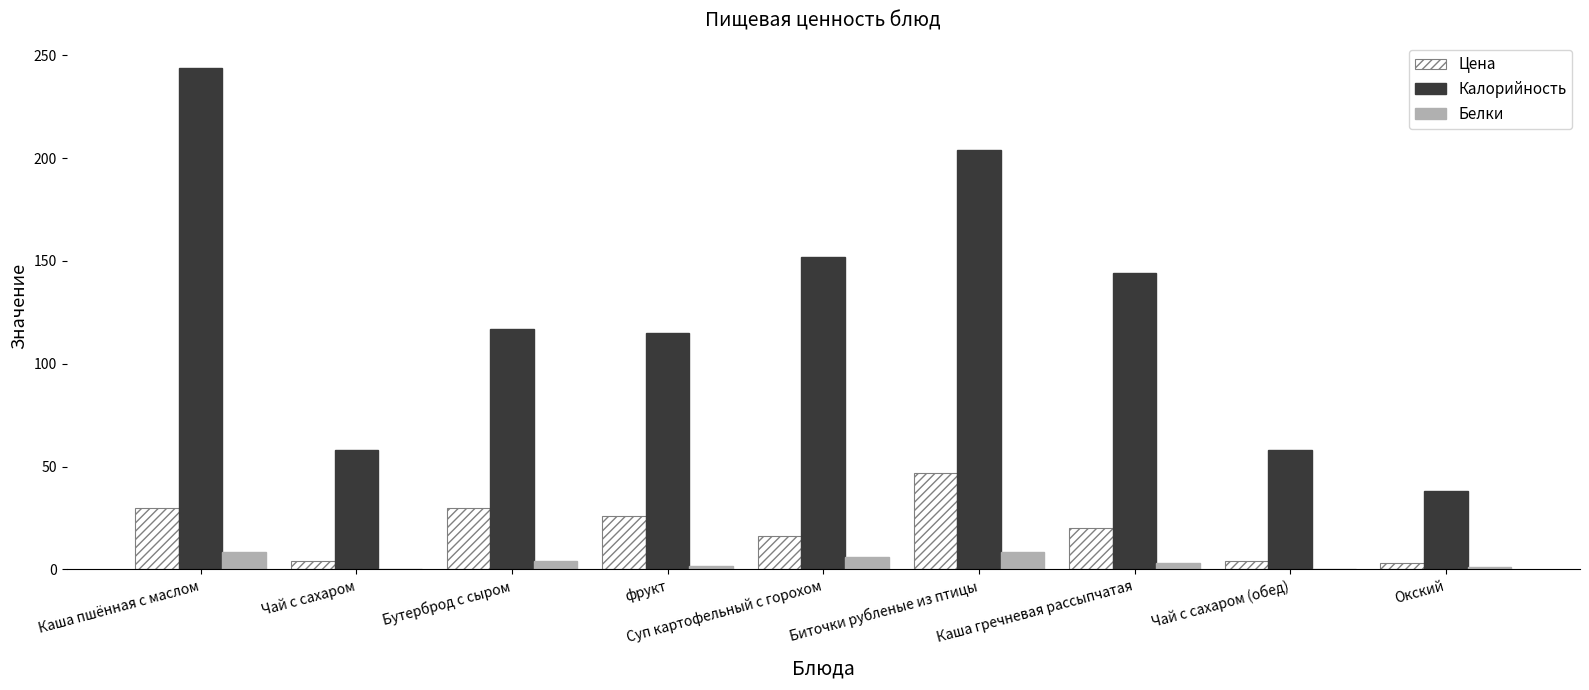

What is the spread (max minus min) of values at Каша гречневая рассыпчатая?

141.1